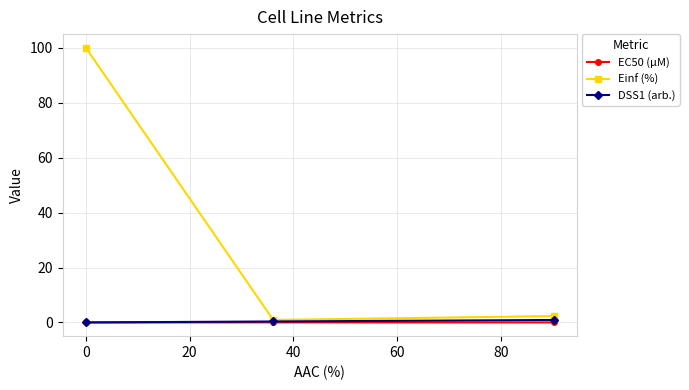

Which series has the largest total across all categories?

Einf (%)